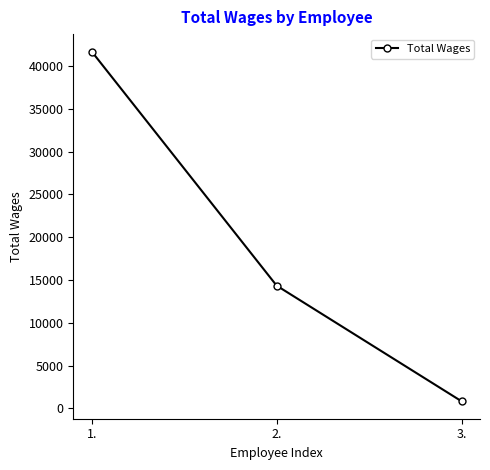

Reading left to right, transcribe all the data shown in this chart.

41690	14352	846